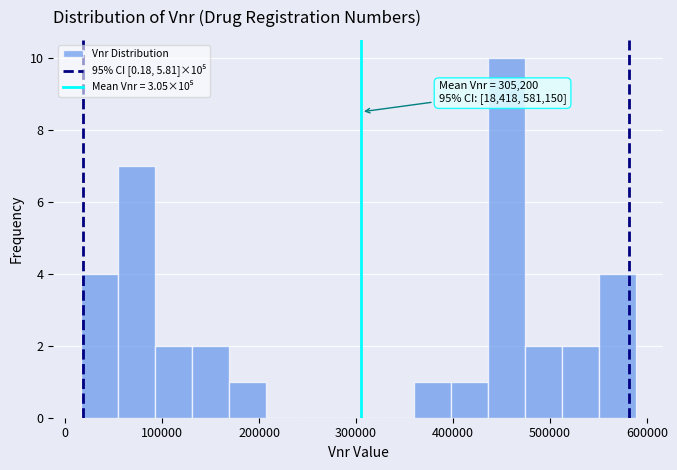

Around what value on the x-axis is the tallest bar? Give the approximate position of its centre, as read against the axis.

450000